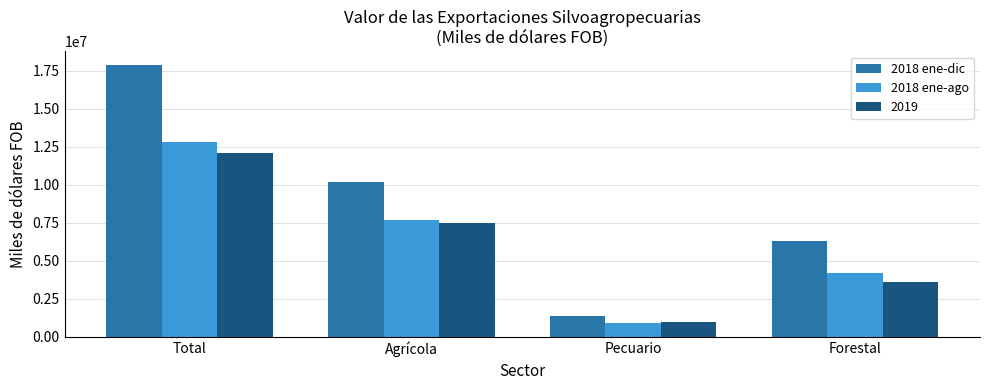

How many data points in 2019 are less than 7514668?

2